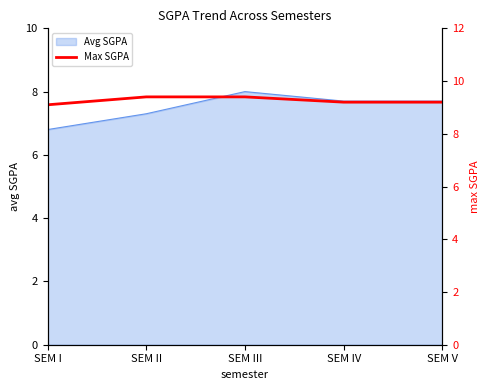

How many lines are shown in the chart?

1